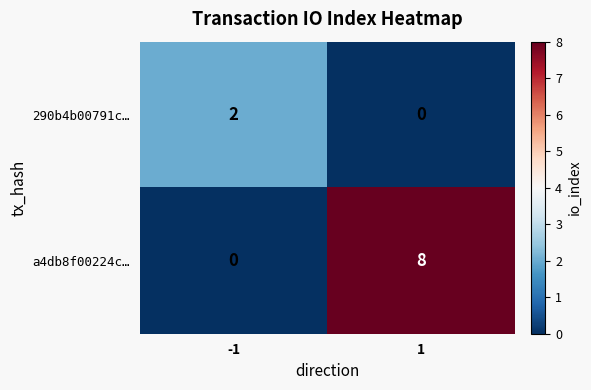

The a4db8f00224c… series shows -4 at -1. True or false?

False